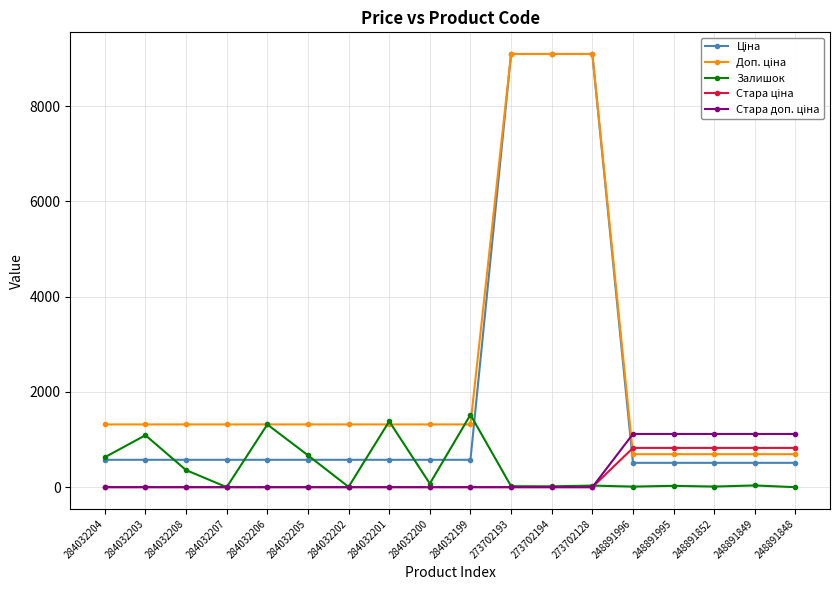

At how many categories does at least one series exceed 8694?

3